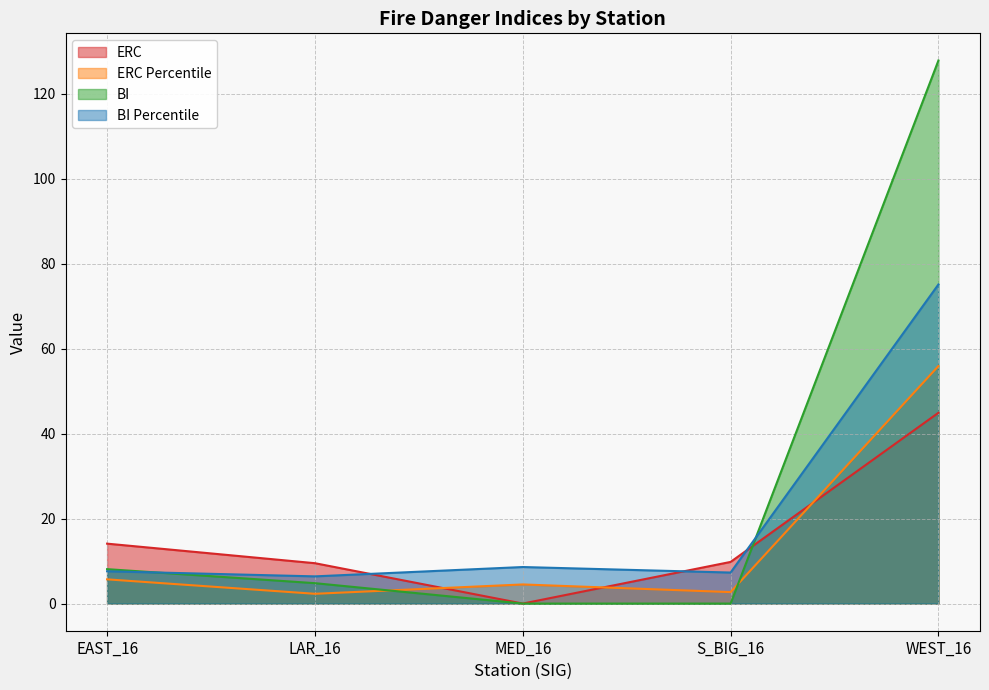

At how many categories does at least one series exceed 36?

1